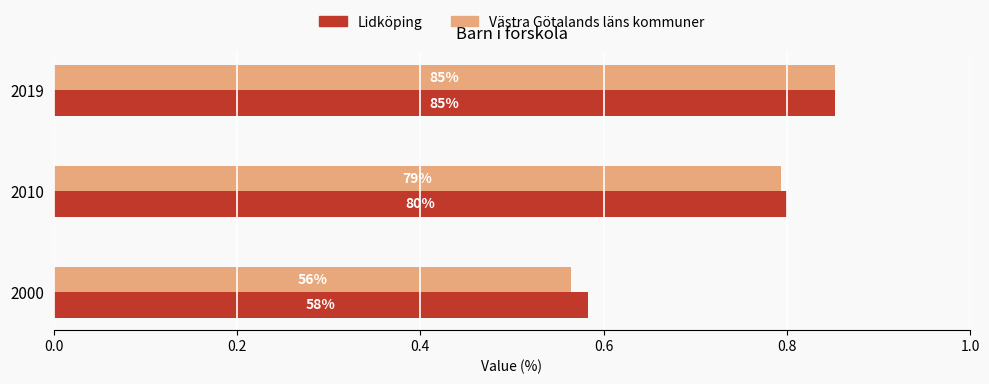

What are all the series names shown in the legend?

Lidköping, Västra Götalands läns kommuner